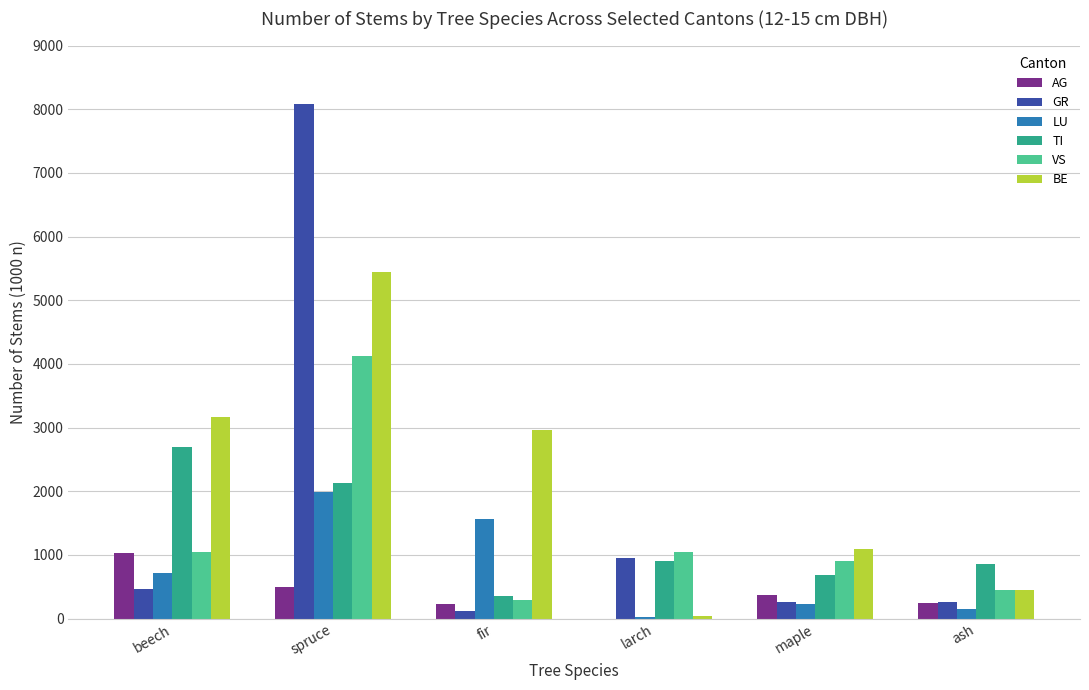

What are all the series names shown in the legend?

AG, GR, LU, TI, VS, BE